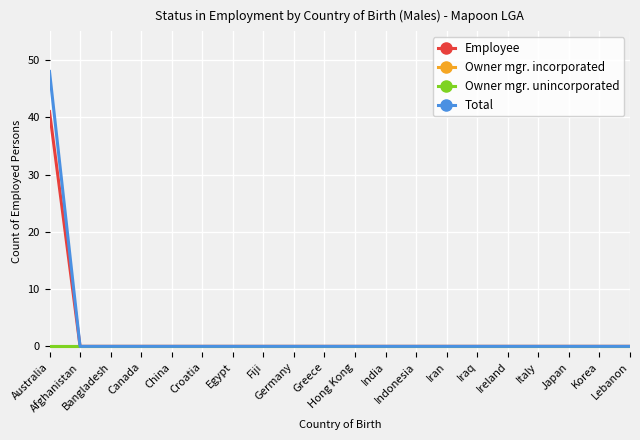

Is this an area chart (filled region under the line)?

No